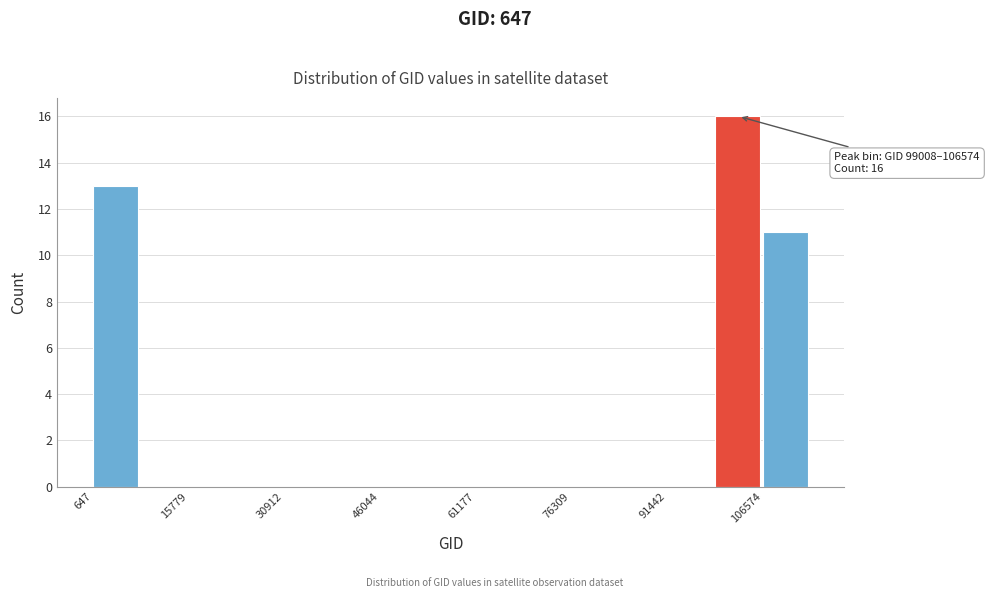

Read against the x-axis, roughly where is the centre of the tallest bar?

102000